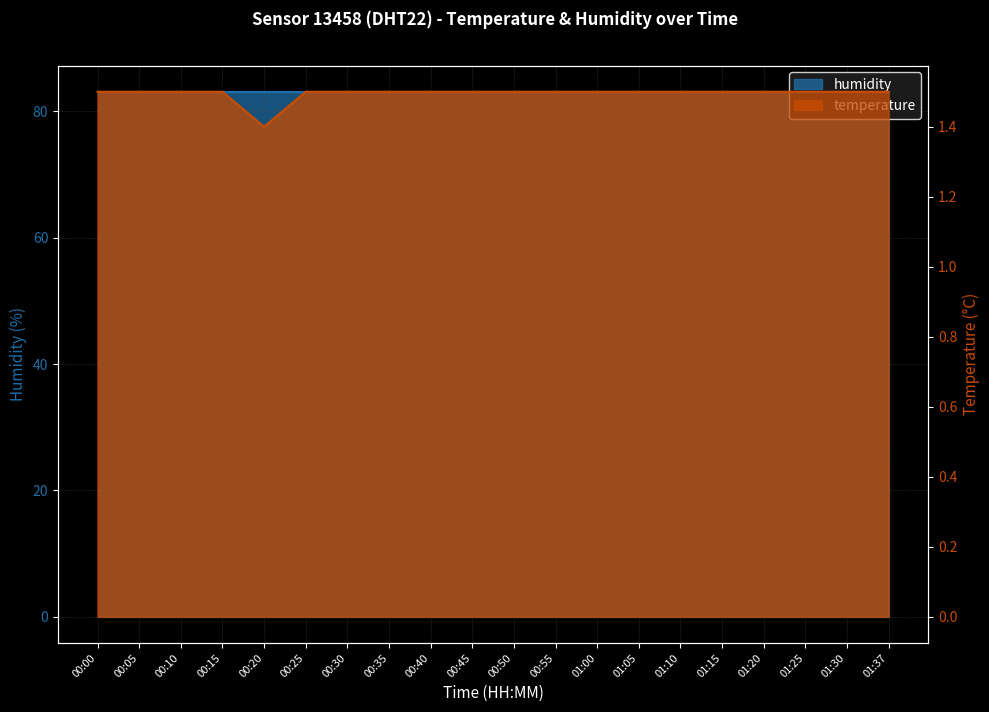

At which category does the chart reach its minimum across all series?

00:20